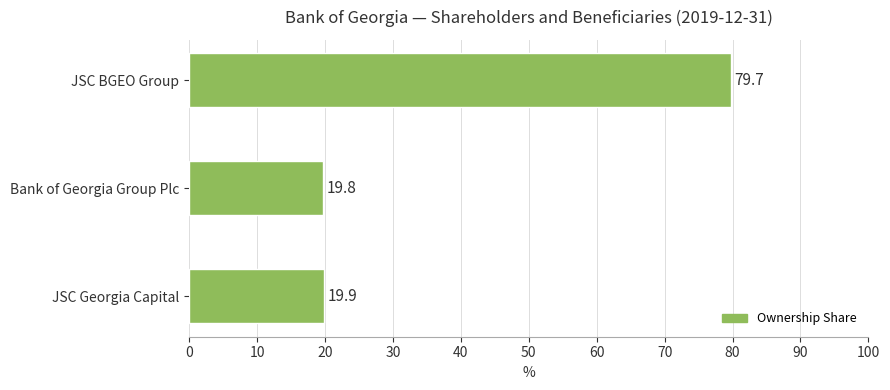

Reading bottom to top, extract all data points from this chart.

19.9	19.8	79.7